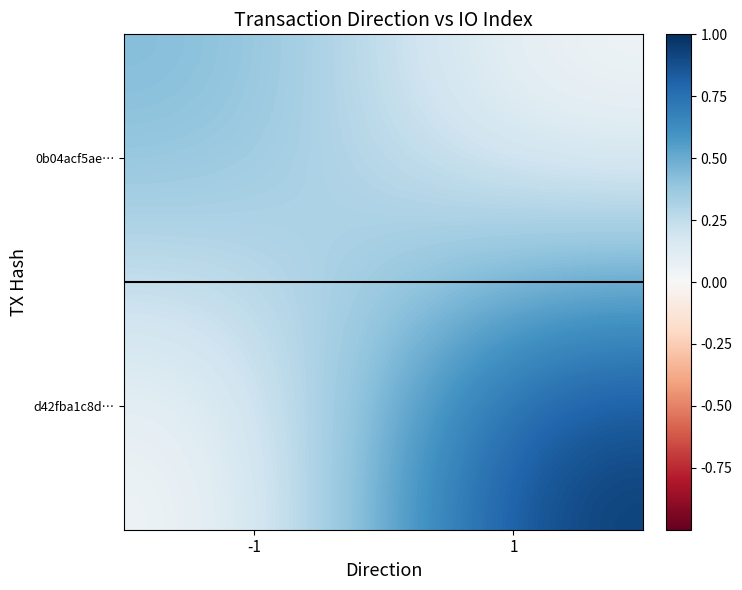

Reading right to left, extract all data points from this chart.

0b04acf5ae…: 1=0.0	-1=0.5
d42fba1c8d…: 1=1.0	-1=0.0